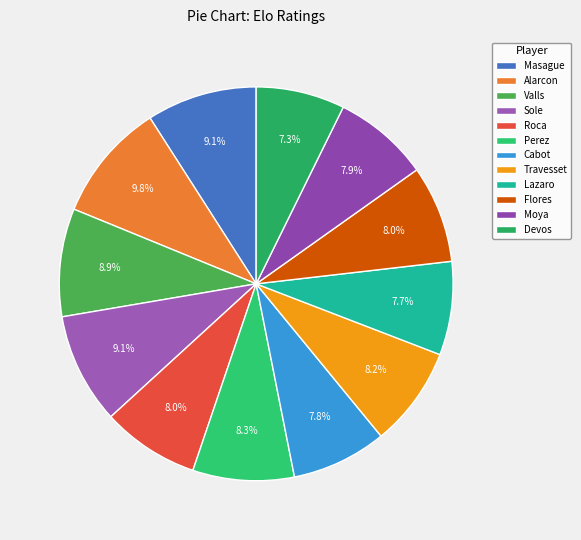

Which category has the biggest portion of the pie?

Alarcon